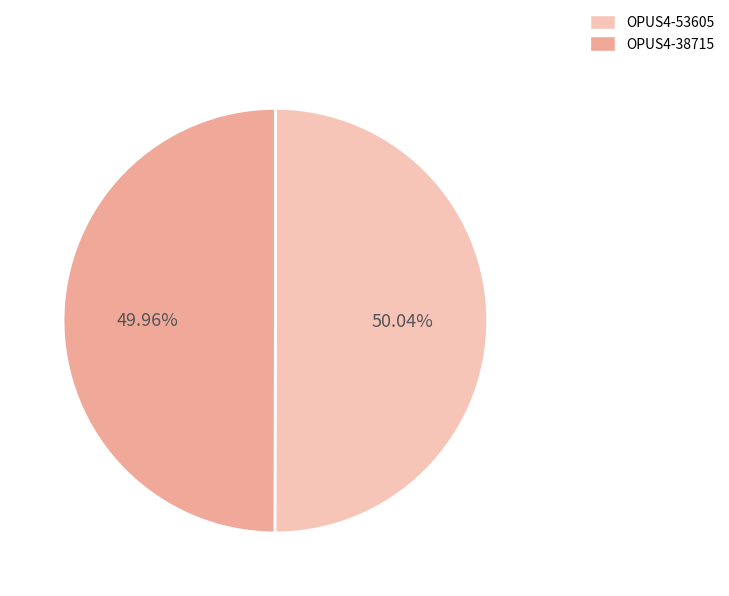

How many slices are in this pie chart?

2